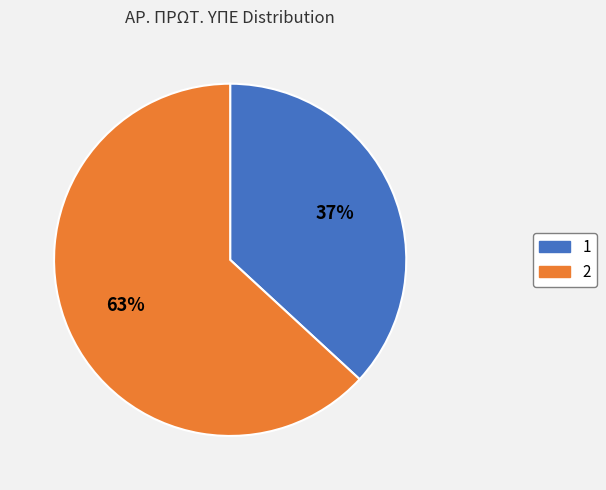

Is it true that 2 is 48% of the pie?

False